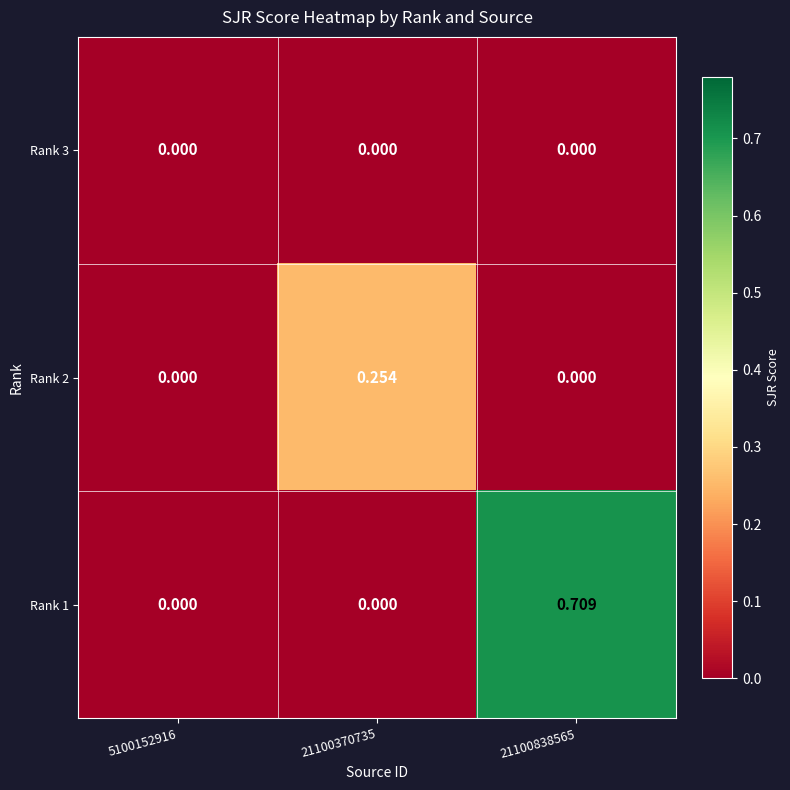

At how many categories does at least one series exceed 0?

2